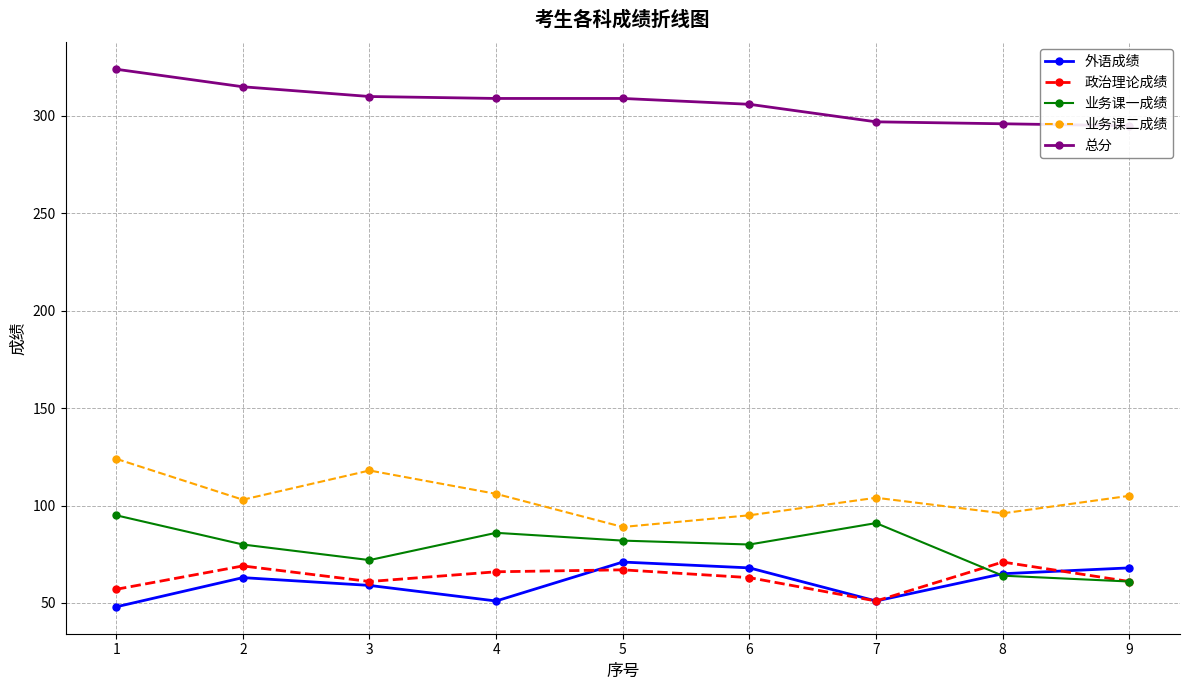

Reading left to right, transcribe all the data shown in this chart.

外语成绩: 48	63	59	51	71	68	51	65	68
政治理论成绩: 57	69	61	66	67	63	51	71	61
业务课一成绩: 95	80	72	86	82	80	91	64	61
业务课二成绩: 124	103	118	106	89	95	104	96	105
总分: 324	315	310	309	309	306	297	296	295